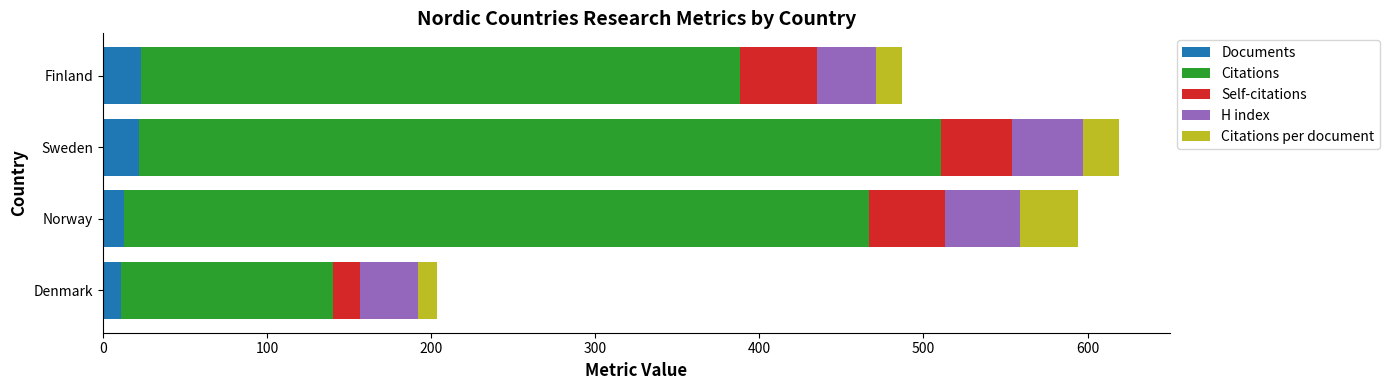

What is the maximum value for Documents?

23.0